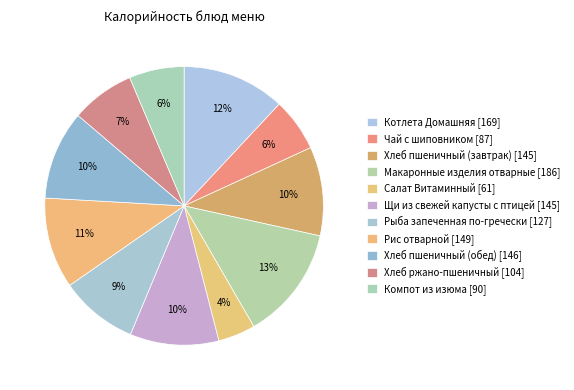

Rank the categories by value from highest to lowest.

Макаронные изделия отварные, Котлета Домашняя, Рис отварной, Хлеб пшеничный (обед), Хлеб пшеничный (завтрак), Щи из свежей капусты с птицей, Рыба запеченная по-гречески, Хлеб ржано-пшеничный, Компот из изюма, Чай с шиповником, Салат Витаминный